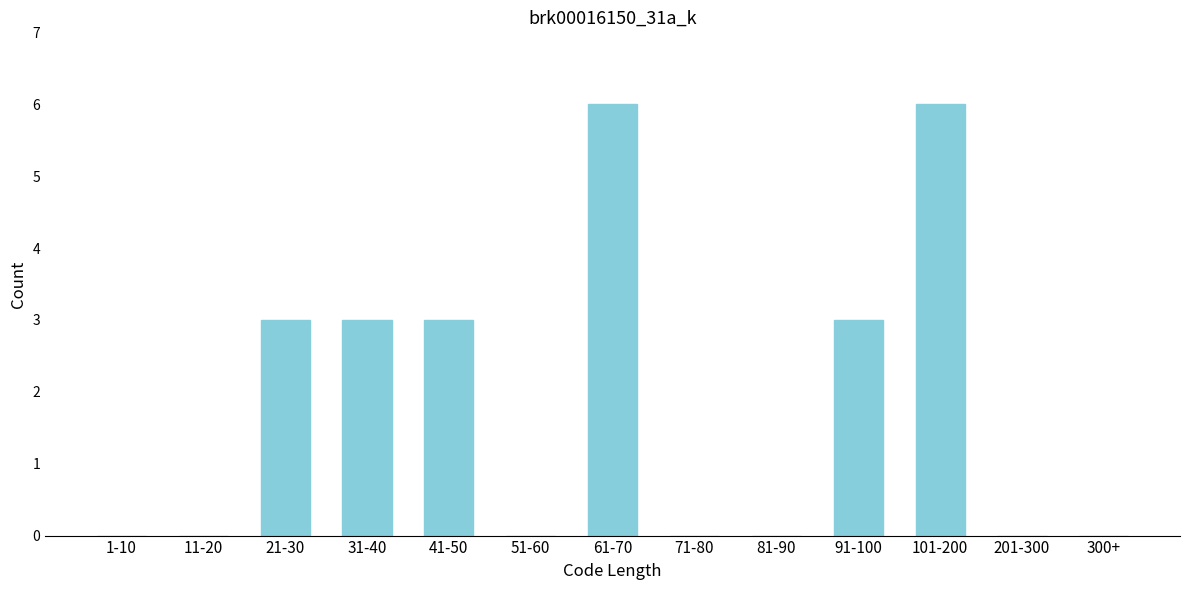

Reading left to right, extract all data points from this chart.

1-10=0	11-20=0	21-30=3	31-40=3	41-50=3	51-60=0	61-70=6	71-80=0	81-90=0	91-100=3	101-200=6	201-300=0	300+=0